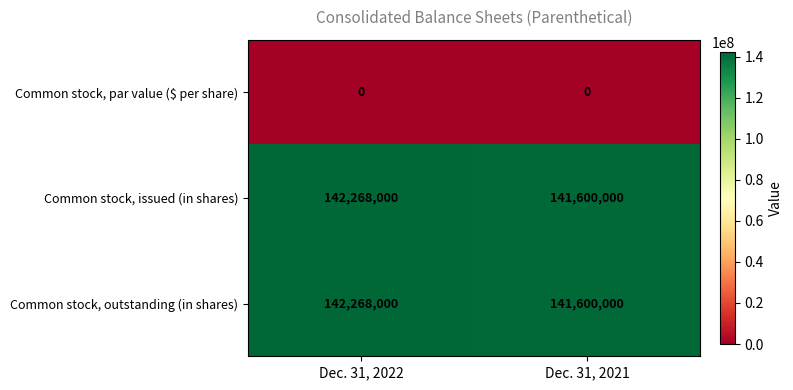

The value of Common stock, outstanding (in shares) at Dec. 31, 2021 is 29604815. True or false?

False